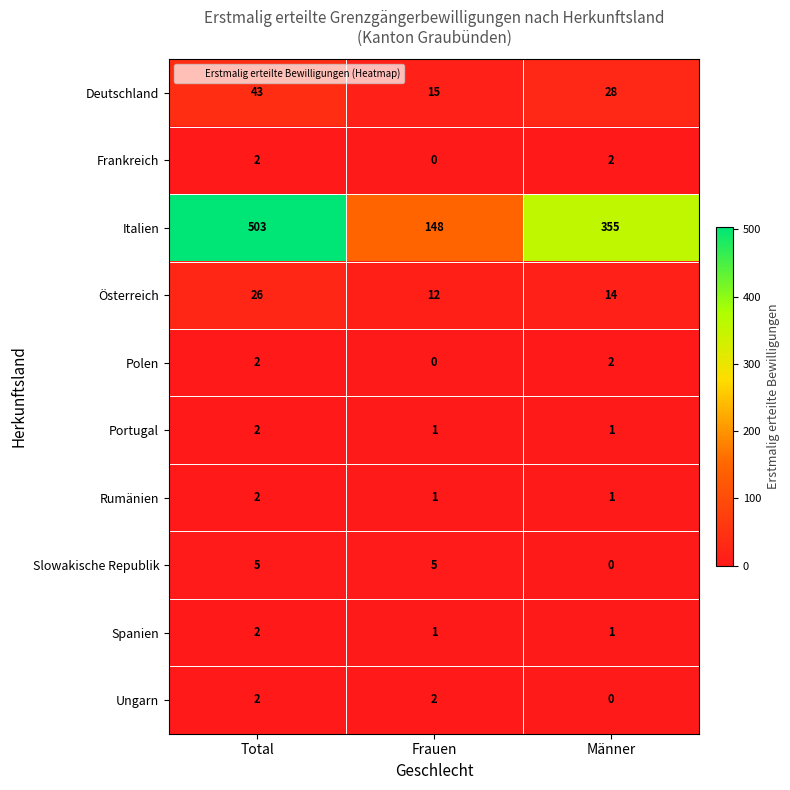

Which series has the largest range (max minus min)?

Italien